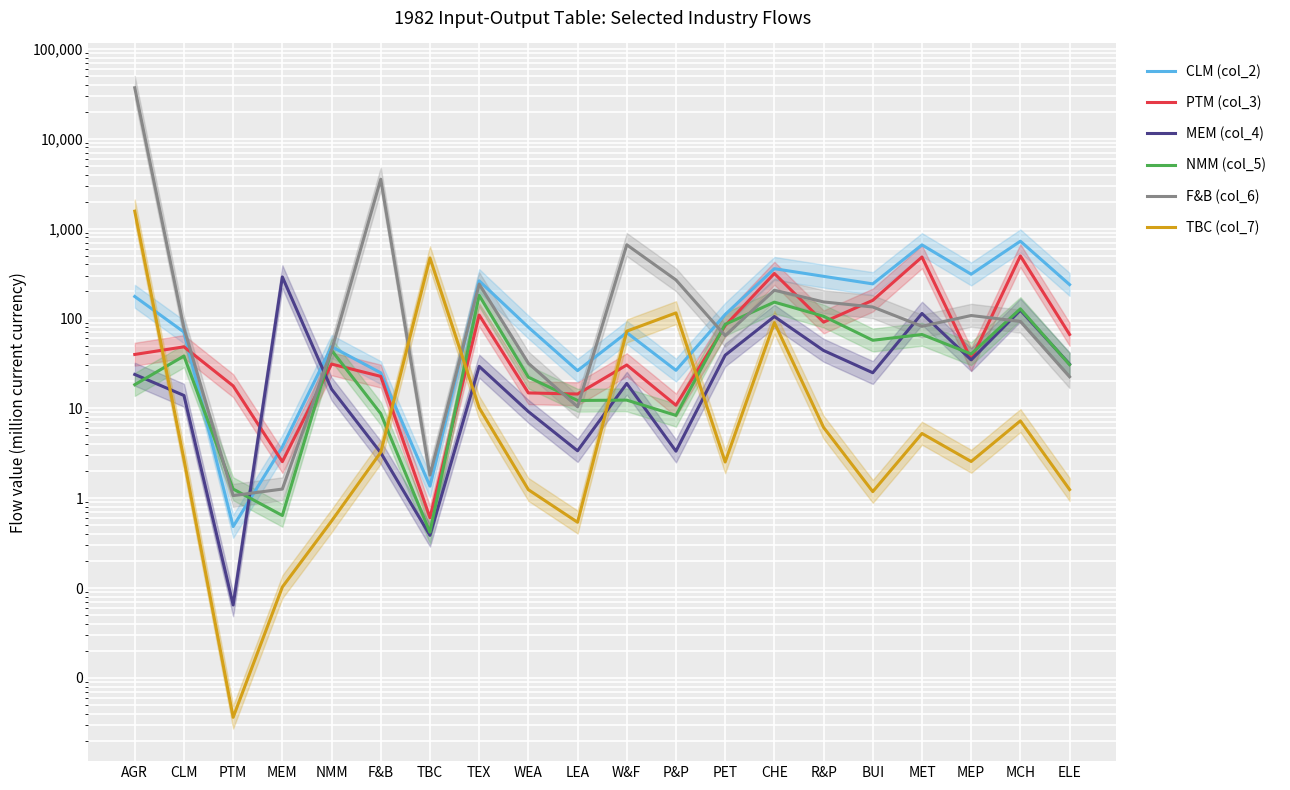

Which series has the widest spread of values?

F&B (col_6)